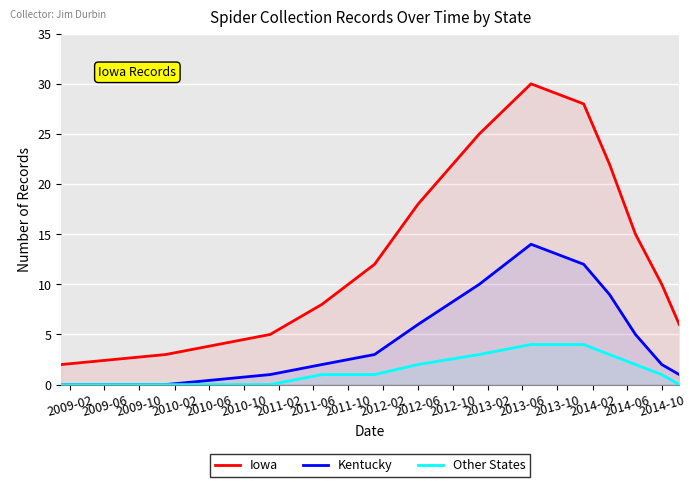

What is the maximum value shown in the chart?

30